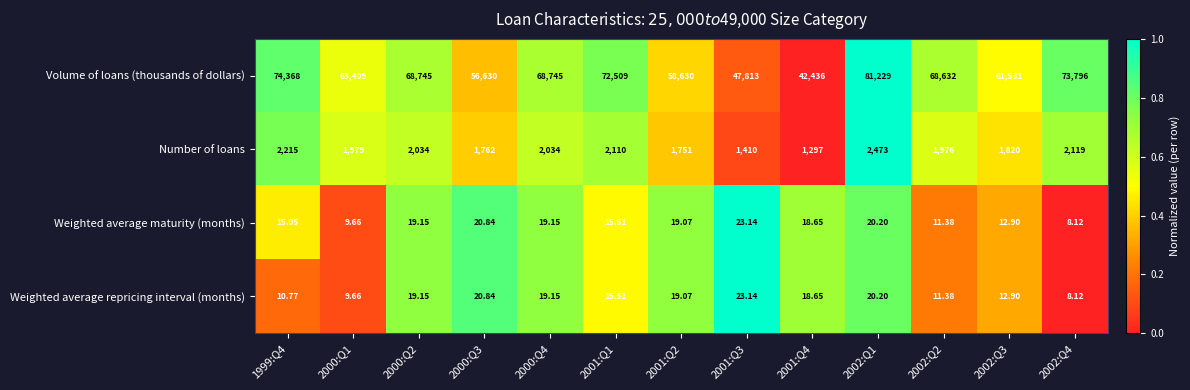

Which series has the largest total across all categories?

Volume of loans (thousands of dollars)